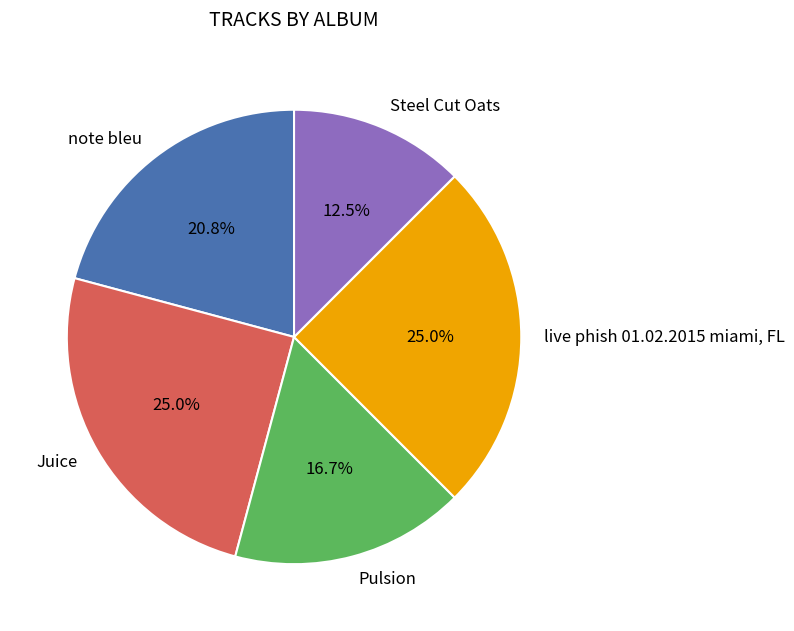

Approximately how many times larger is the value at live phish 01.02.2015 miami, FL compared to Pulsion?

1.5